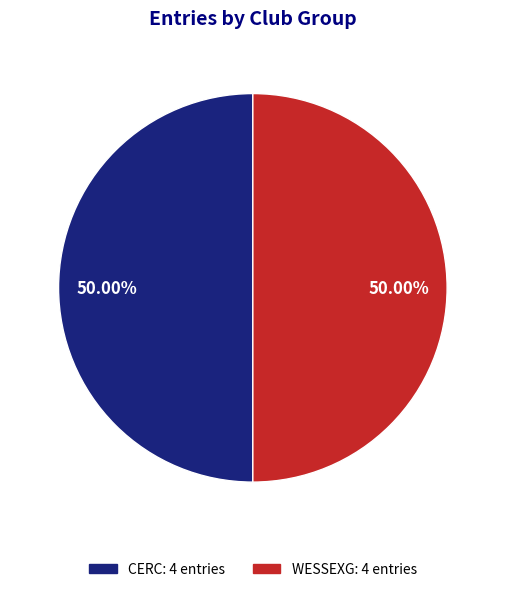

Count the number of slices in the pie.

2